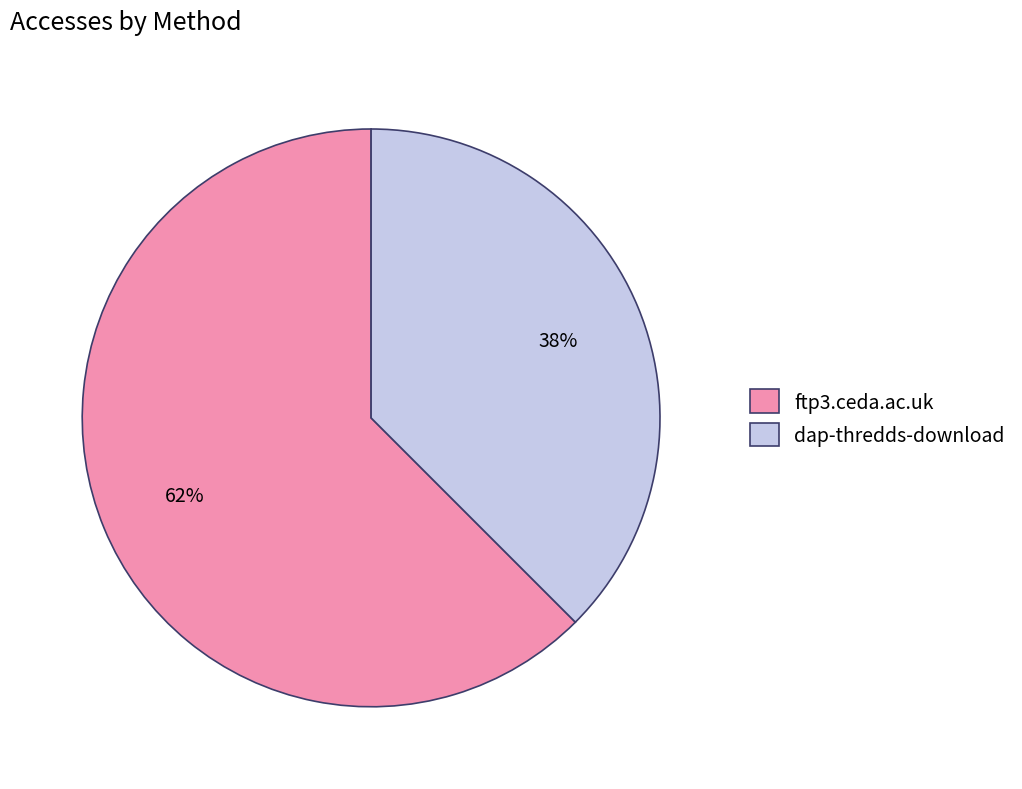

To the nearest percent, what is the average slice percentage?

50%